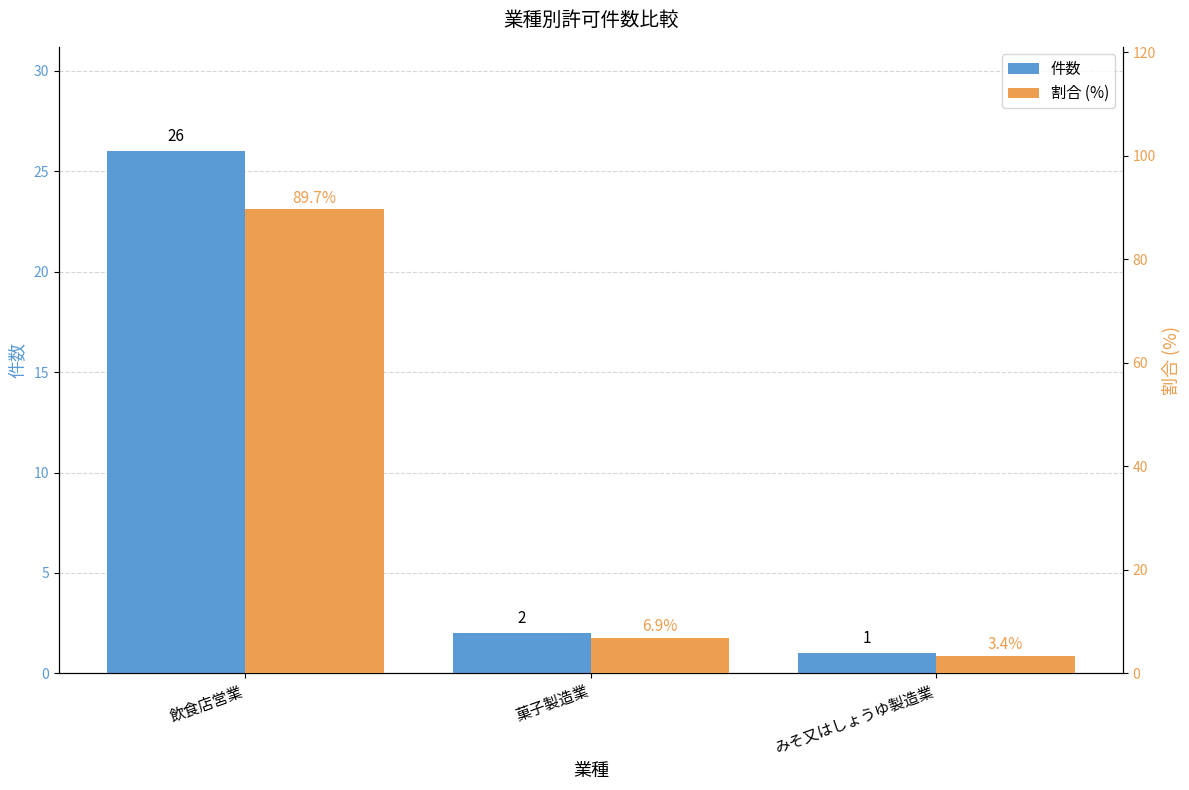

What value does the 割合 (%) series have at みそ又はしょうゆ製造業?

3.4